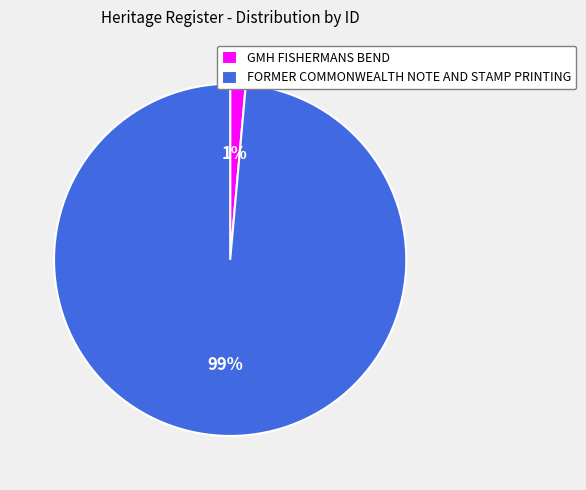

To the nearest percent, what is the combined percentage of GMH FISHERMANS BEND and FORMER COMMONWEALTH NOTE AND STAMP PRINTING?

100%